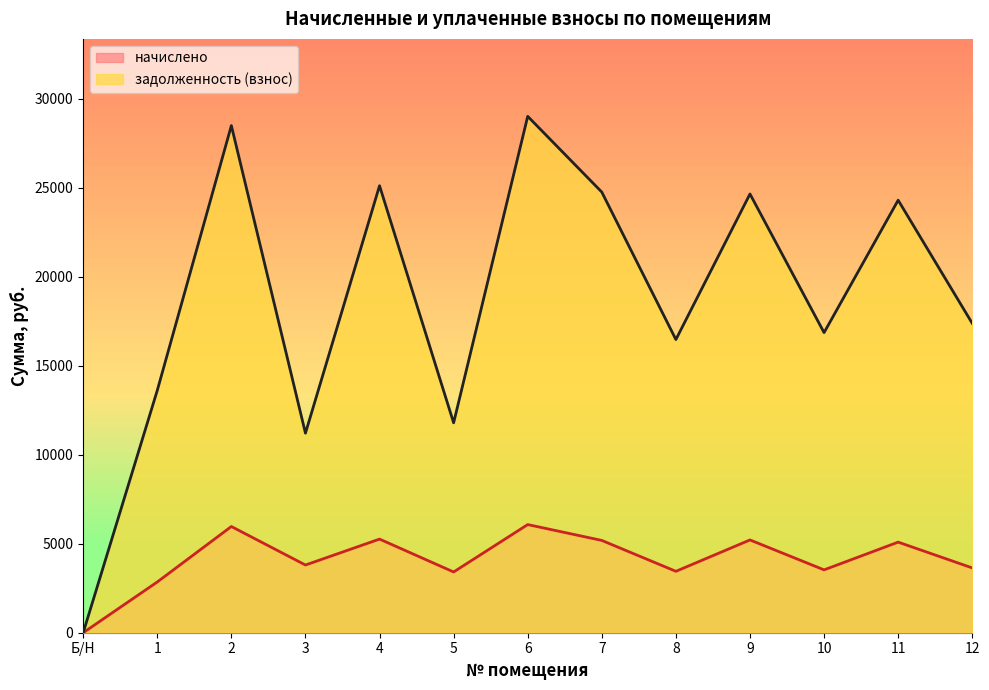

Reading right to left, what are all the values shown in this chart?

начислено: 3640.2	5089.4	3531.2	5211.8	3449.6	5184.6	6076.0	3412.8	5259.5	3803.4	5967.1	2850.8	0.0
задолженность (взнос): 17379.0	24298.1	16859.2	24646.9	16469.4	24752.8	29008.2	11791.7	25110.1	11210.2	28488.5	13610.8	0.0